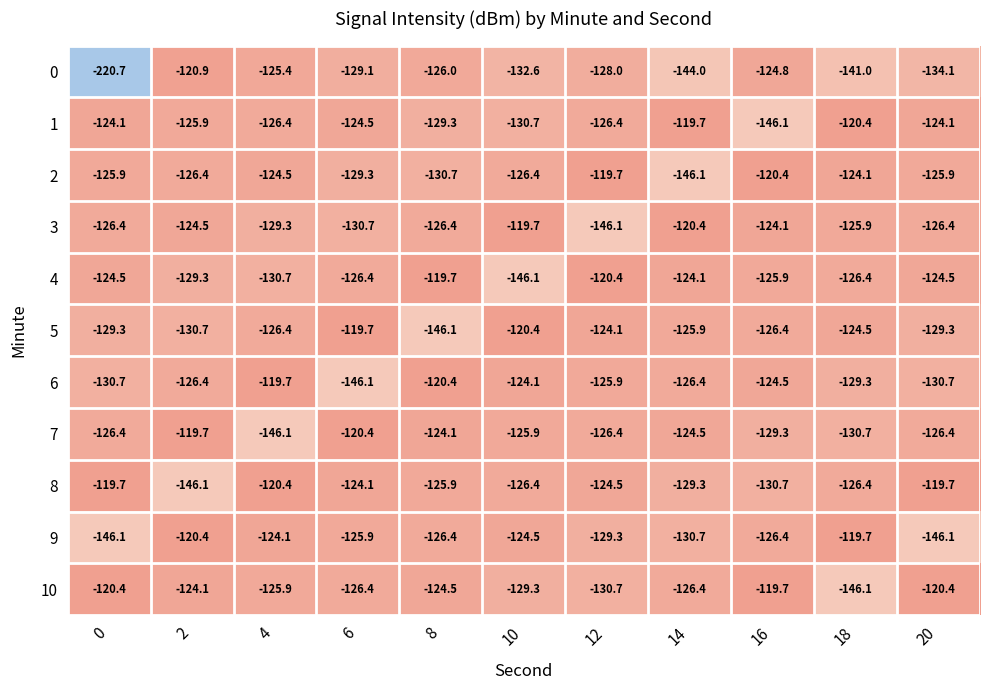

What is the minimum value shown in the chart?

-220.7